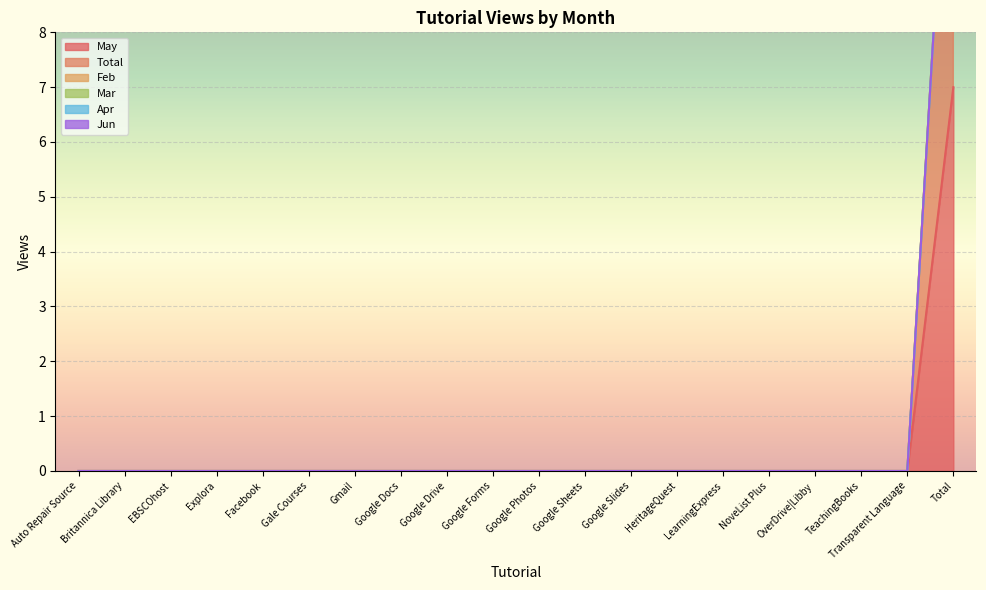

Between Gmail and LearningExpress, which series saw the biggest shift?

May